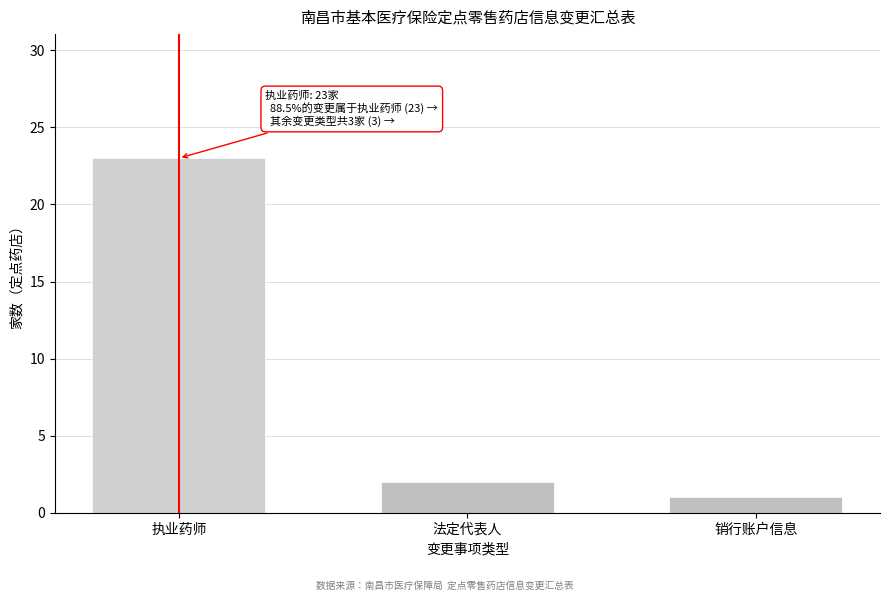

Reading left to right, list all the values displayed in this chart.

执业药师=23	法定代表人=2	销行账户信息=1